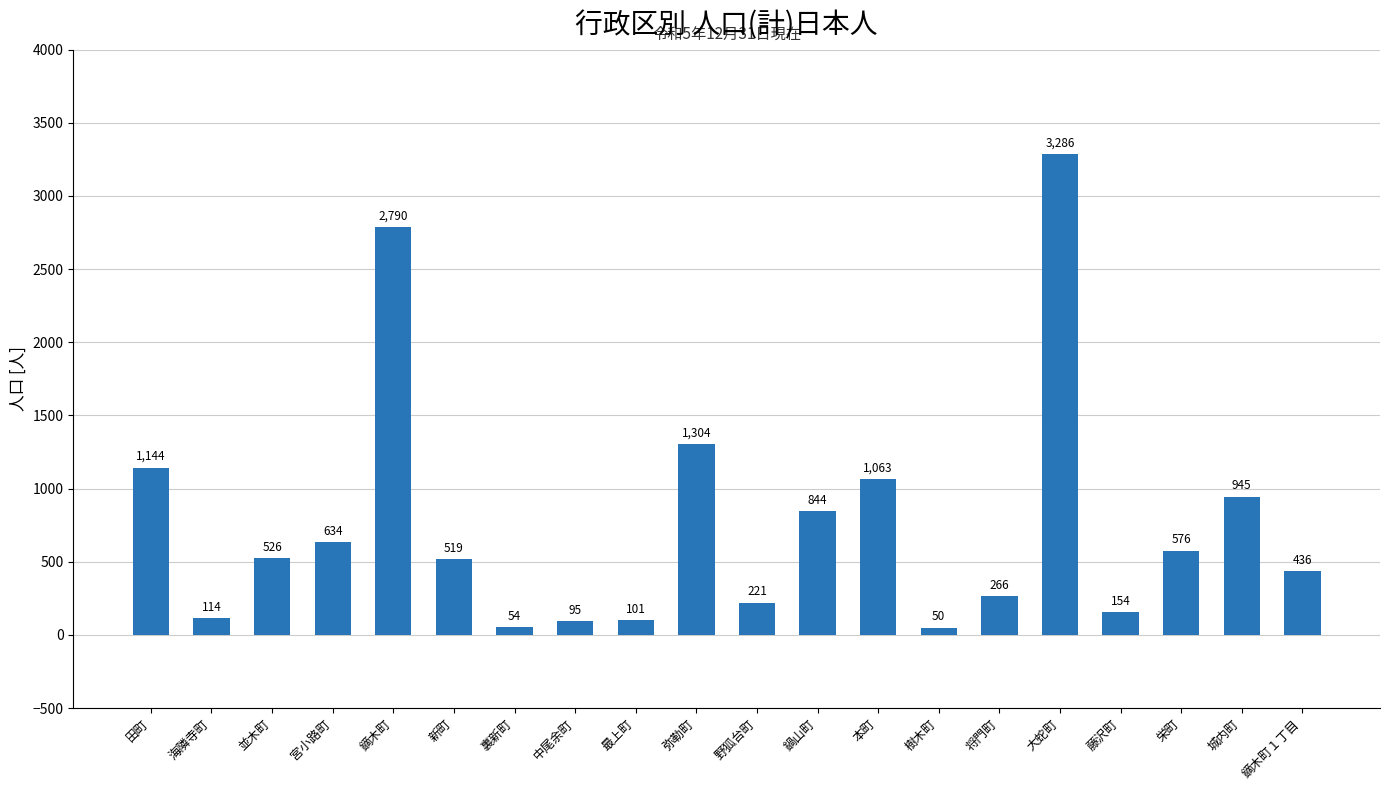

Which label corresponds to the largest value in the chart?

大蛇町